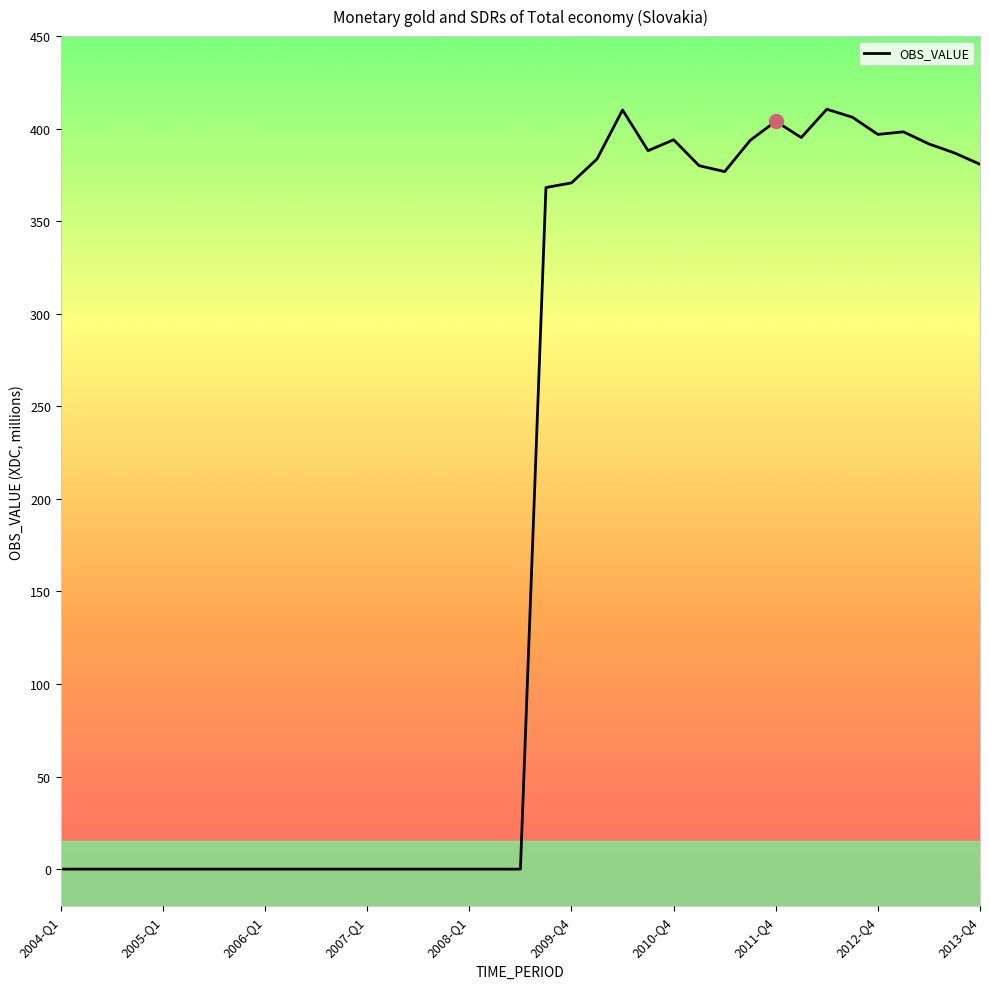

Count the number of data series in this chart.

1